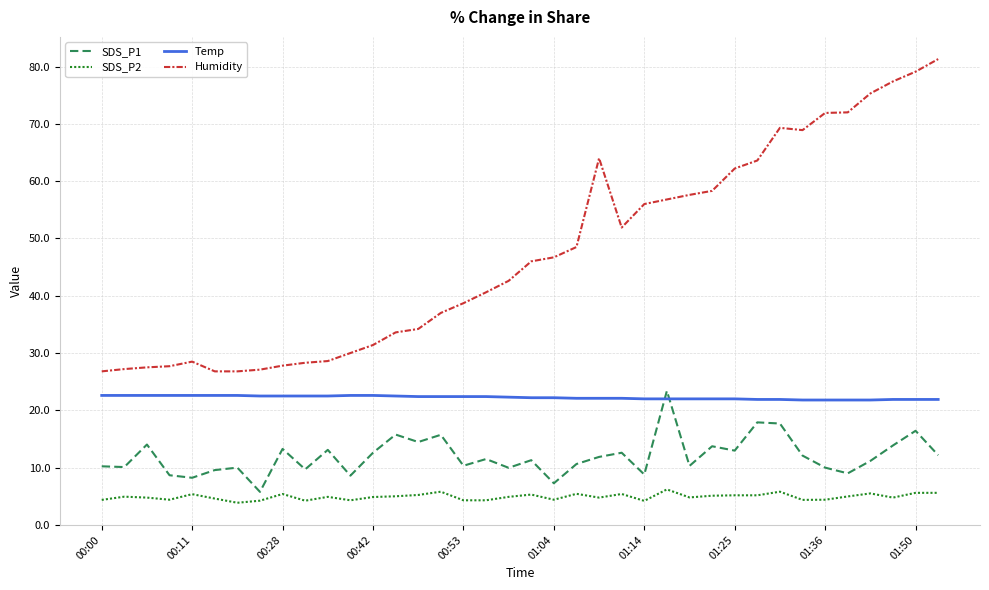

Which series has the largest total across all categories?

Humidity